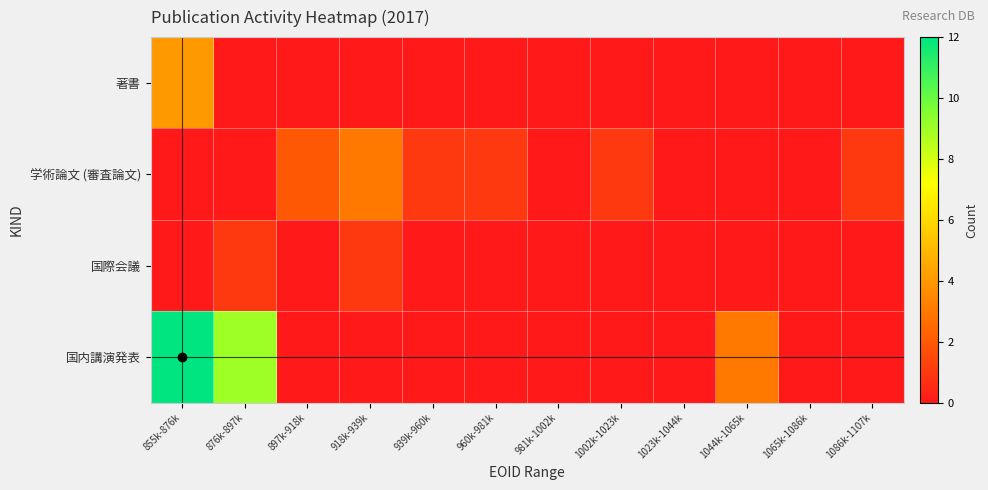

What is the total value across all series at 897k-918k?

2